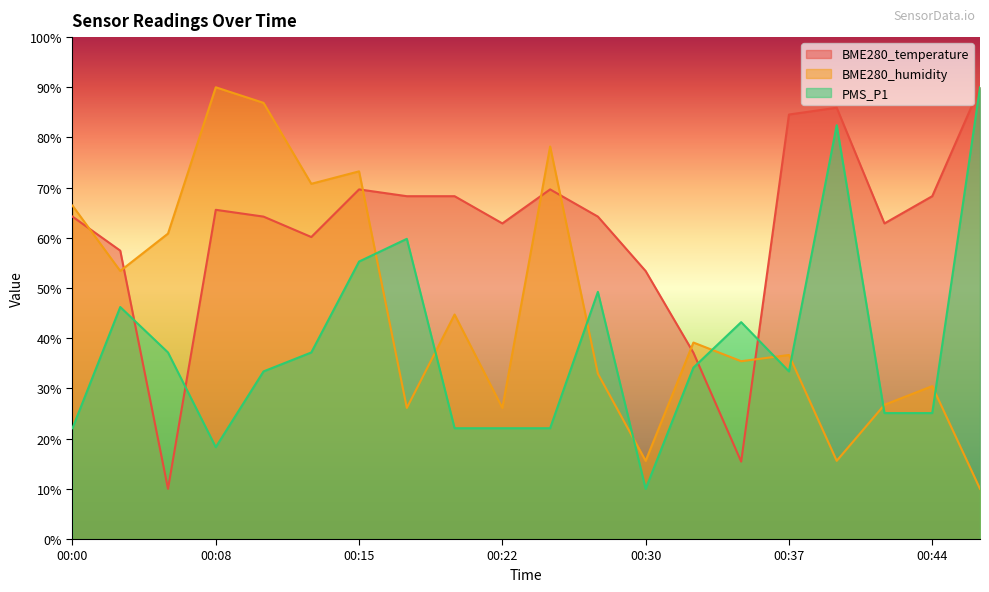

True or false: PMS_P1 has a value of 11.8 at 00:00.

False